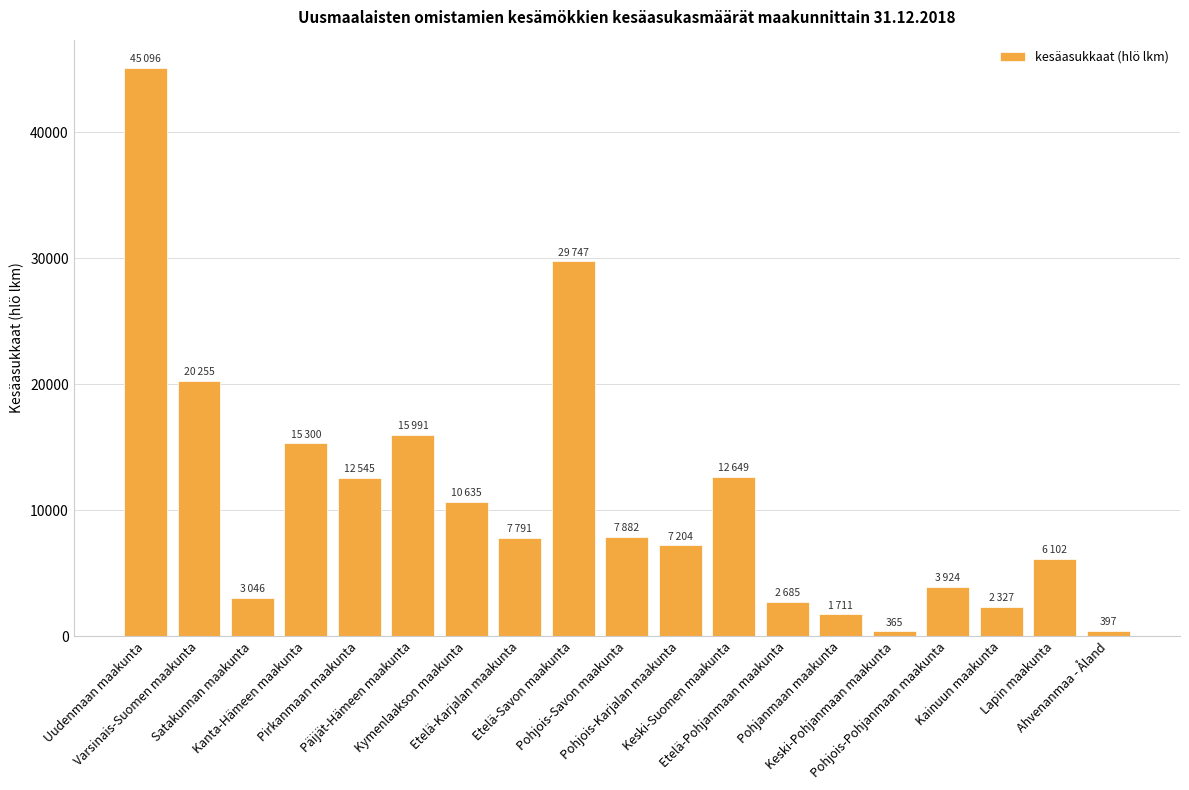

What is the maximum value shown in the chart?

45096